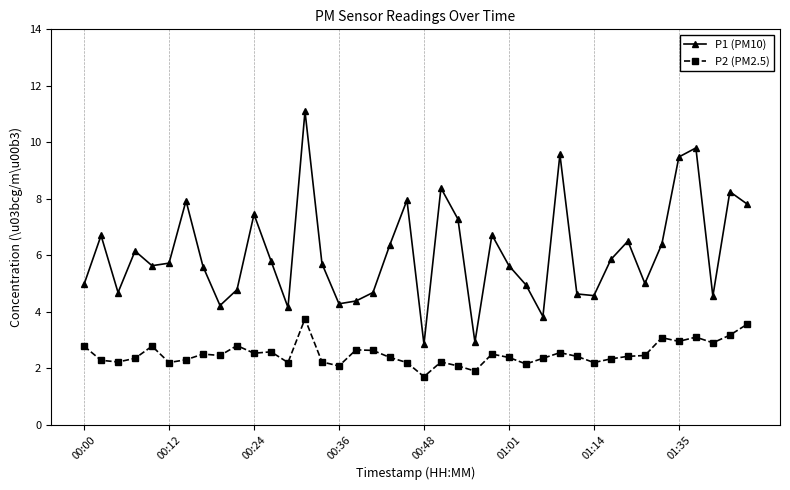

Which series has the widest spread of values?

P1 (PM10)